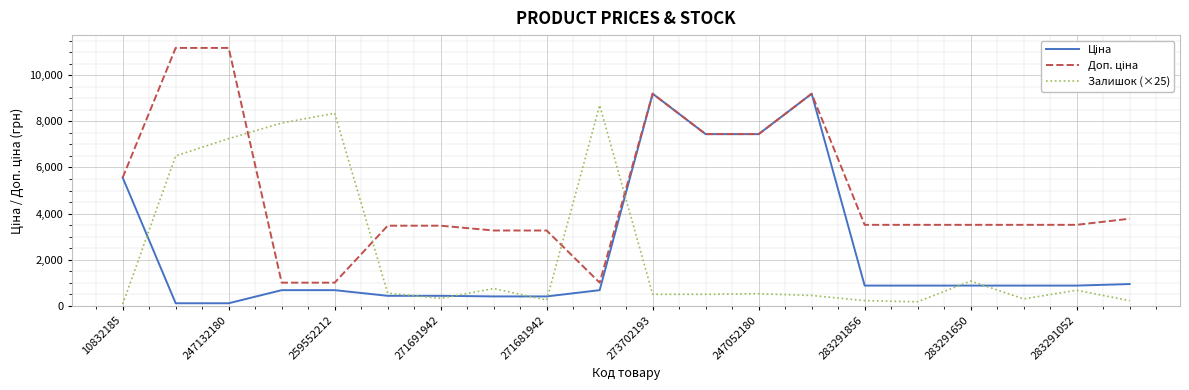

What is the maximum value shown in the chart?

11182.0